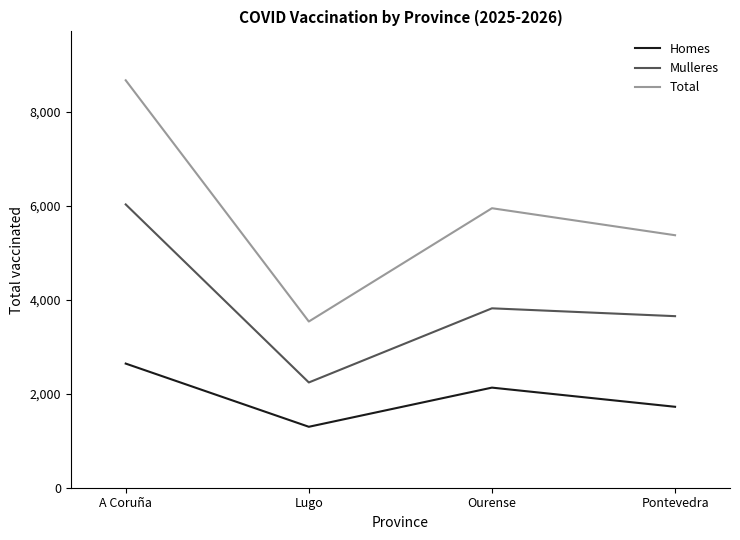

What is the approximate value of Mulleres at Lugo?

2242